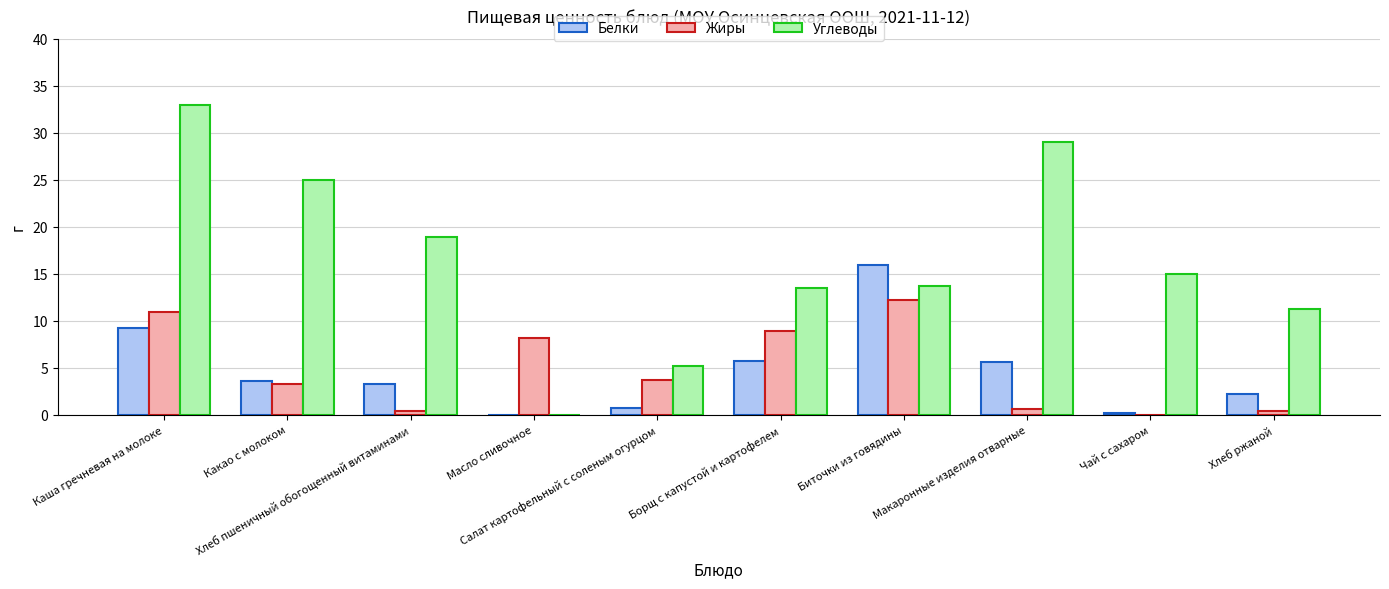

At which label does Белки first exceed 3?

Каша гречневая на молоке